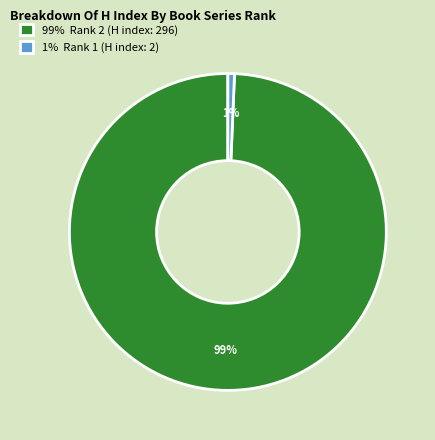

To the nearest percent, what portion does 1% Rank 1 (H index: 2) represent?

1%